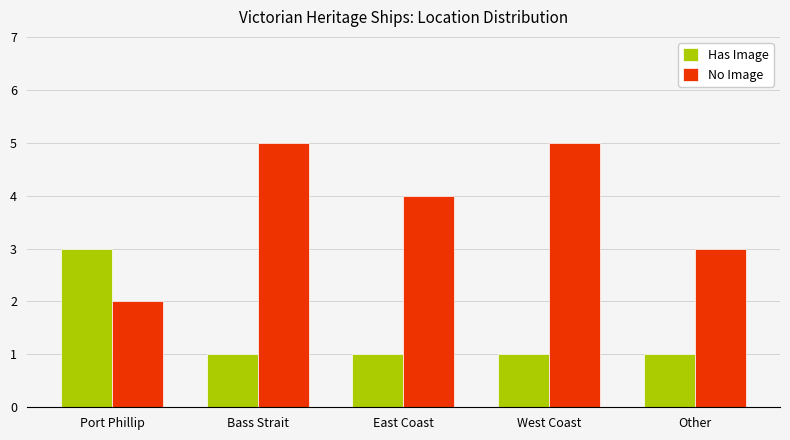

What is the greatest value displayed?

5